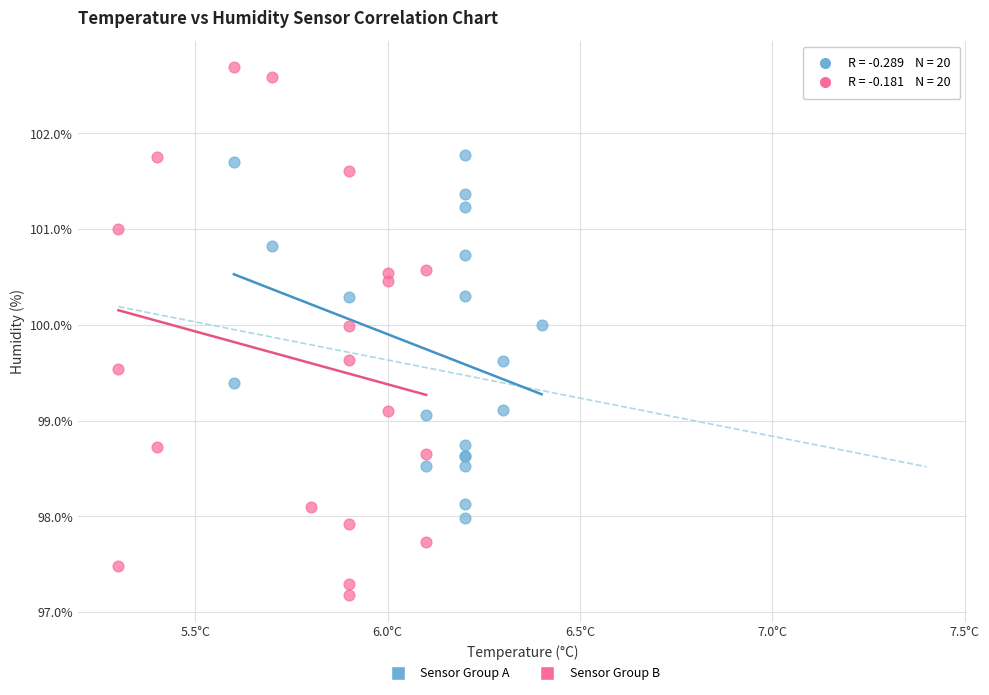

What are all the series names shown in the legend?

Sensor Group A, Sensor Group B